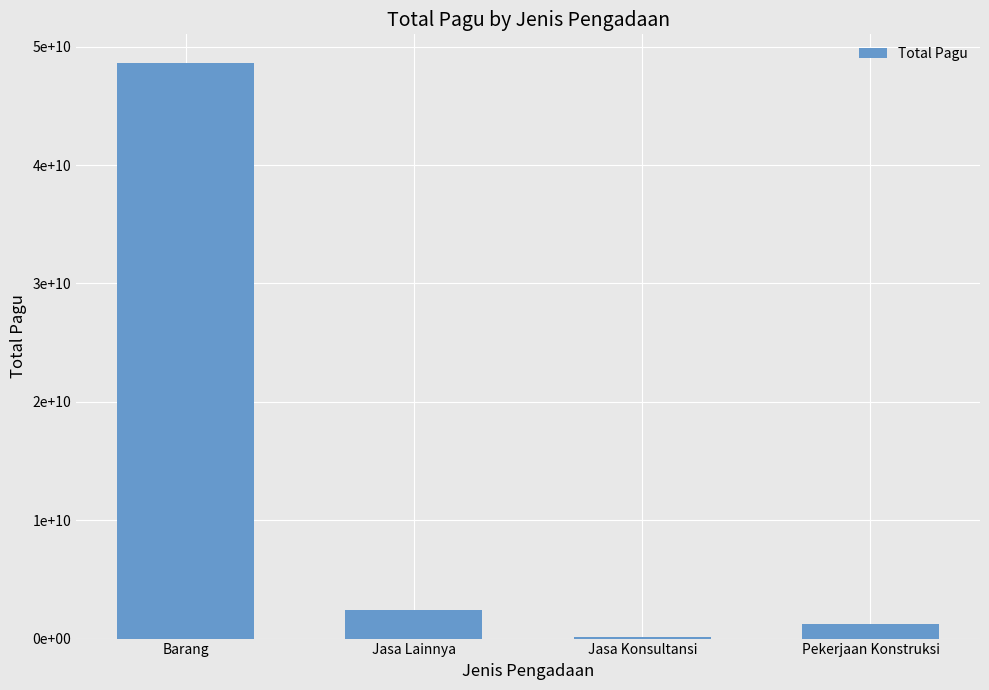

Where is the data nearest to the value 24353900314?

Jasa Lainnya